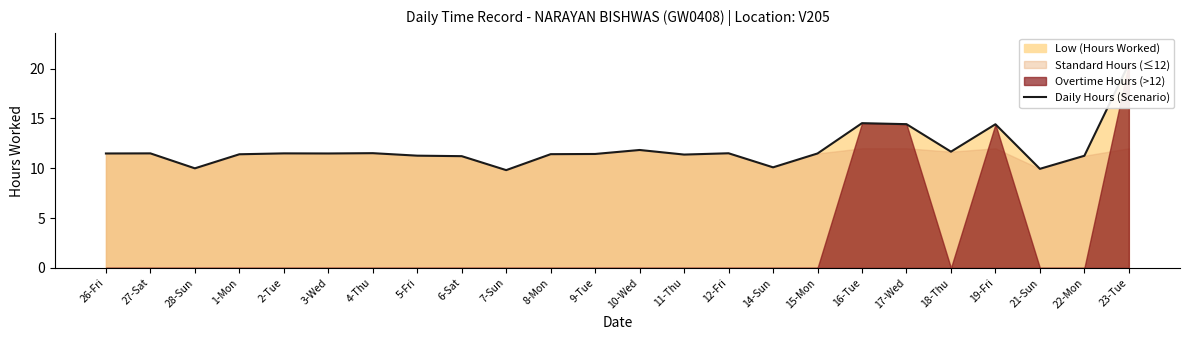

True or false: the data shows 11.4 at 9-Tue.

True